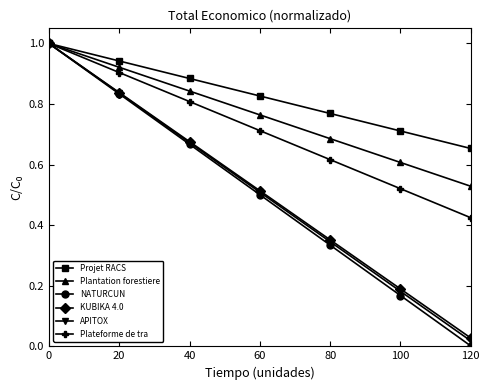

True or false: Projet RACS has more than 2 points higher than both neighbors.

False